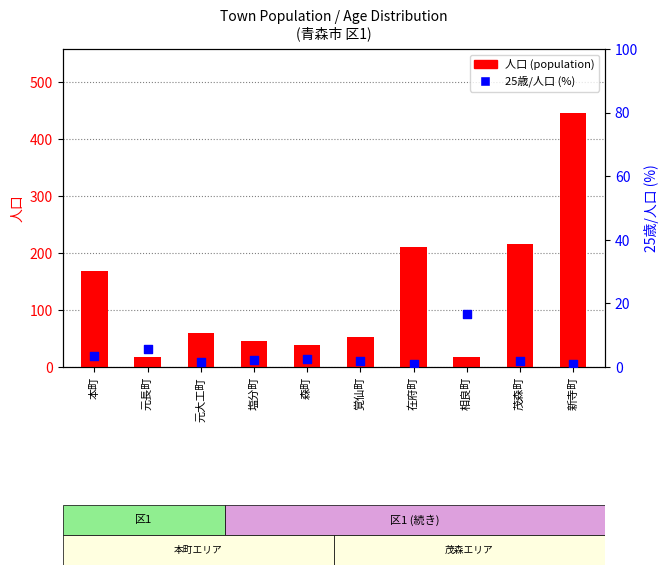

Which series reaches the minimum Y coordinate?

25歳割合 (percentile-like)